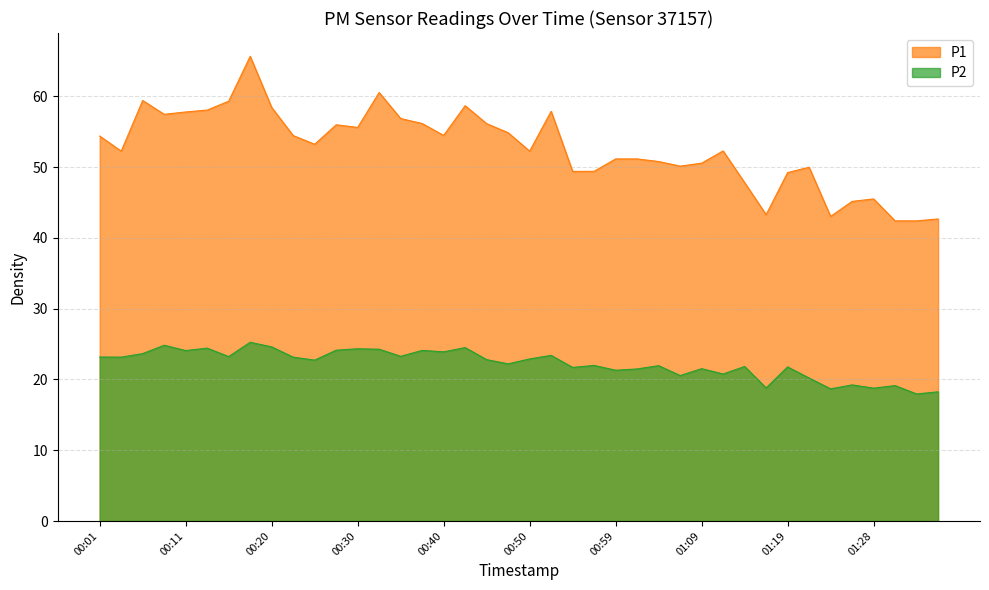

What is the label of the 39th point from the right?

00:03